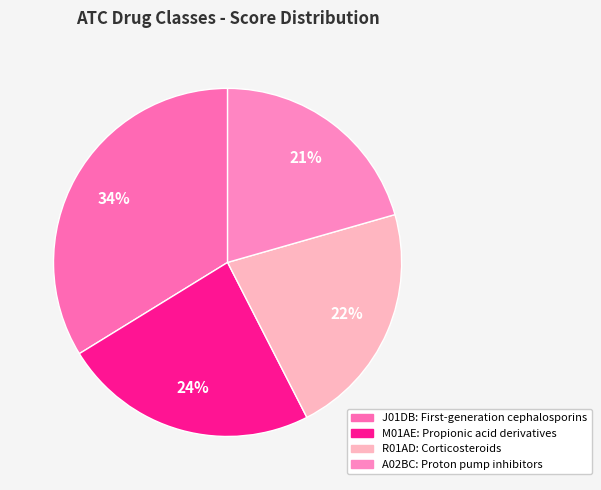

True or false: A02BC accounts for 35% of the total.

False